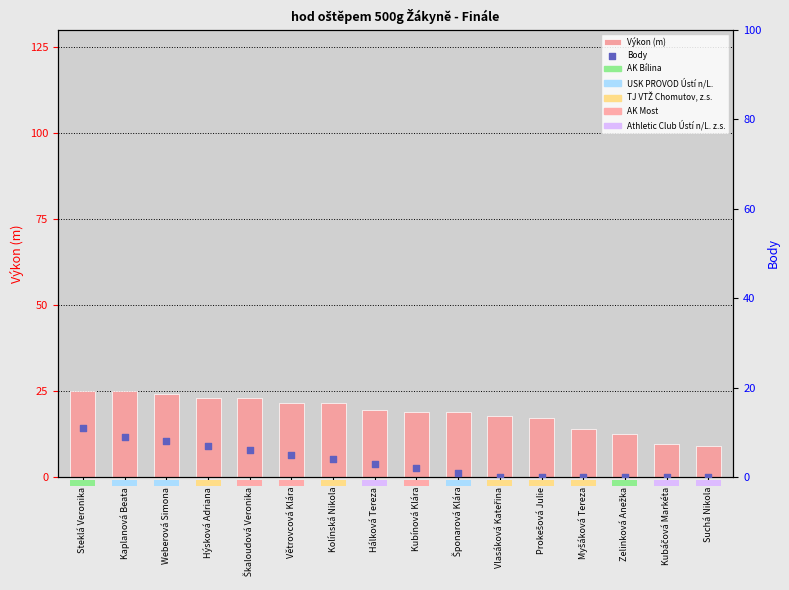

What is the total value across all series at Weberová Simona?

32.2